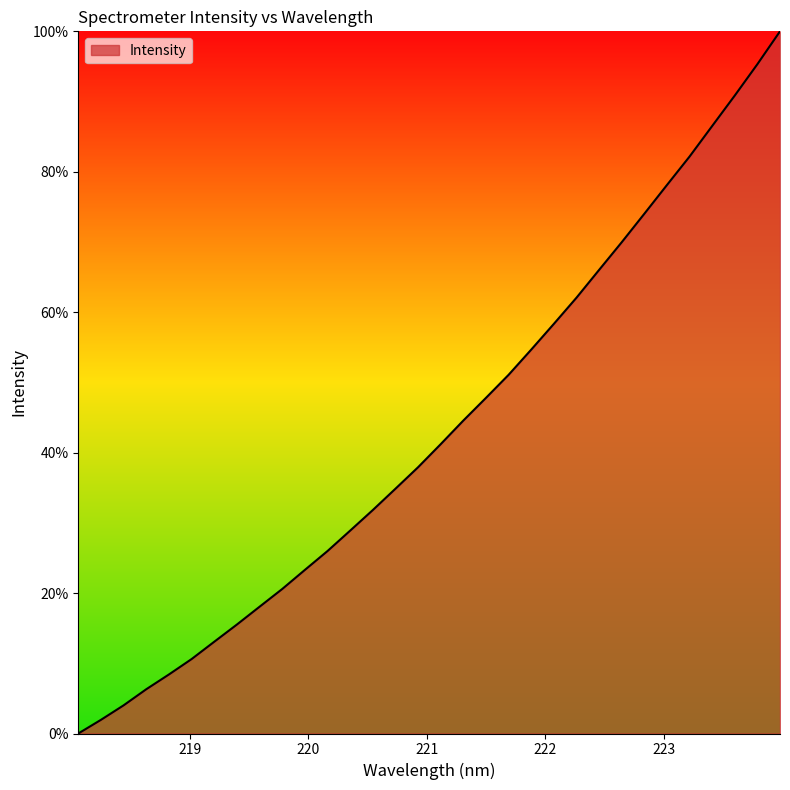

What is the maximum value shown in the chart?

100.0